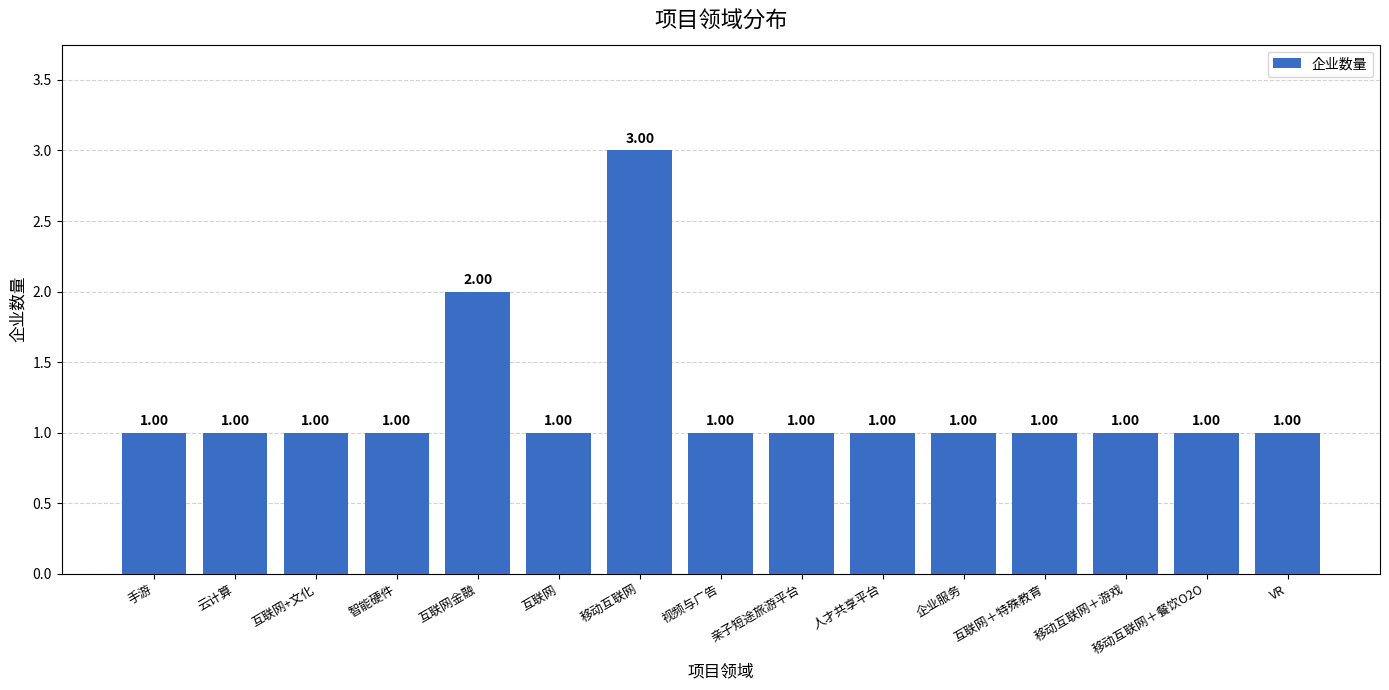

The chart shows a value of 2 at 互联网金融. True or false?

True